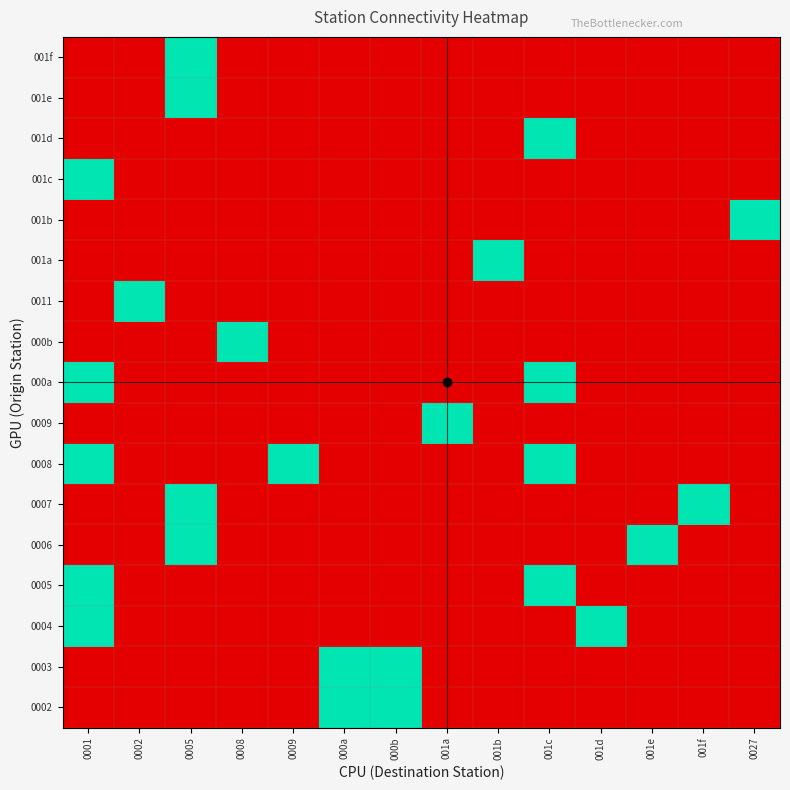

How many series are shown in this chart?

17